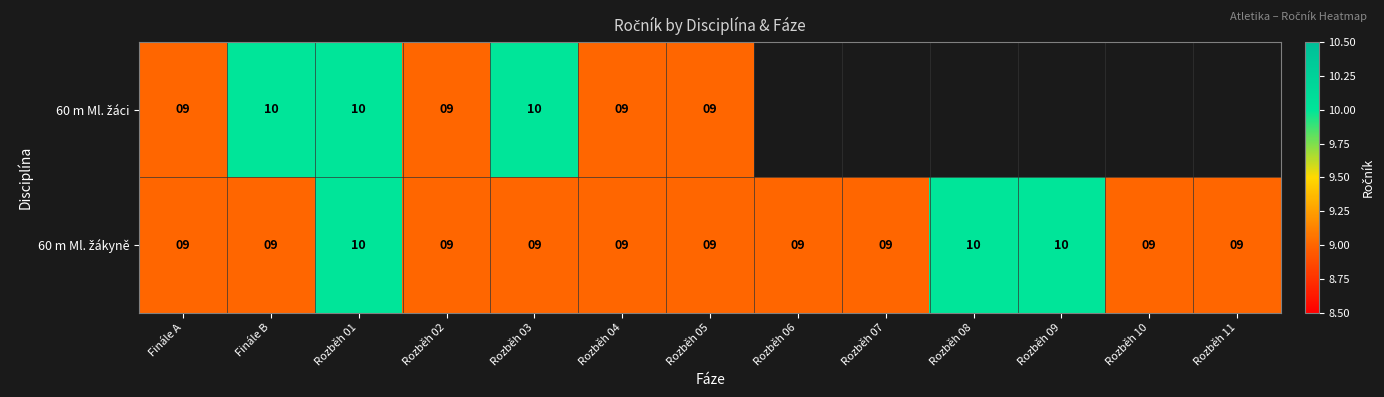

What is the total value across all series at Rozběh 05?

18